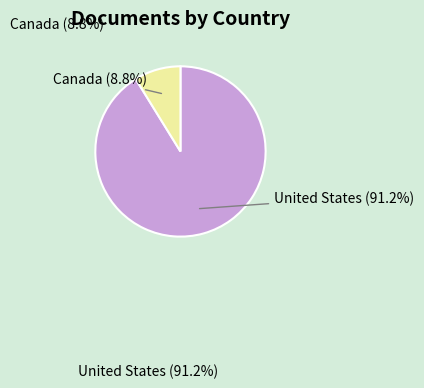

How many segments does this pie chart have?

2